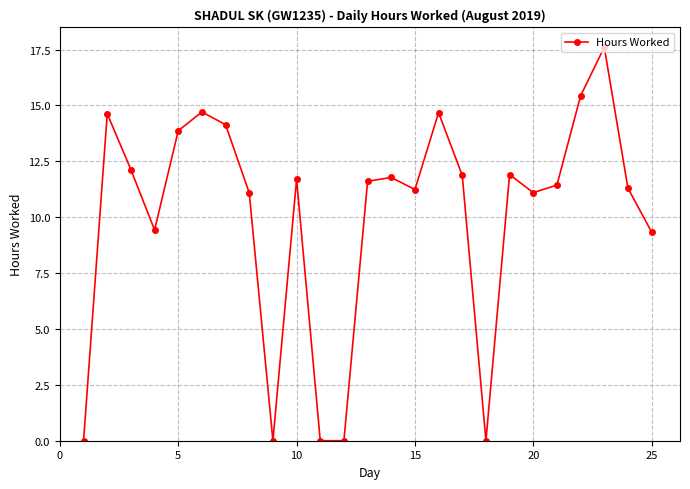

What is the sum of all values?

251.0